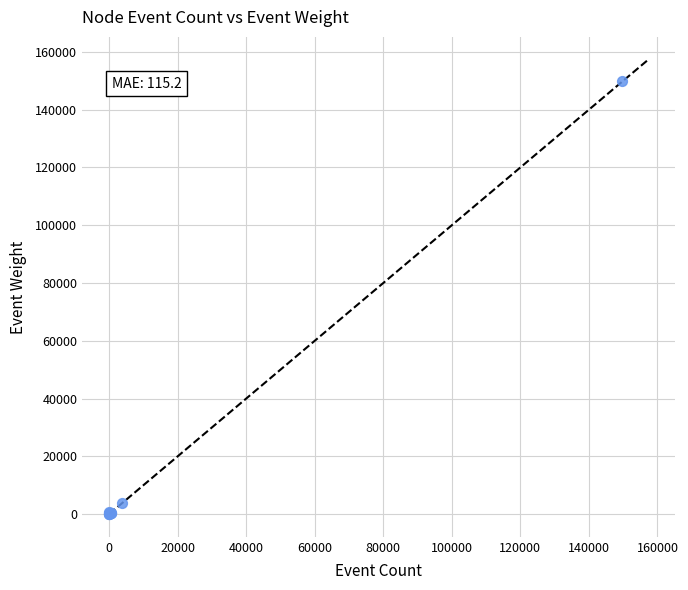

What Y value in the scatter plot is closest to 74998?

3933